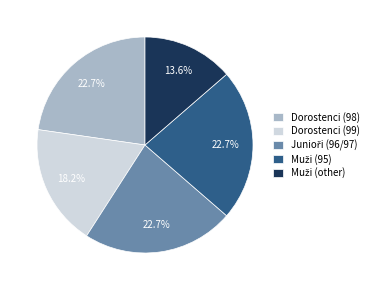

Count the number of slices in the pie.

5